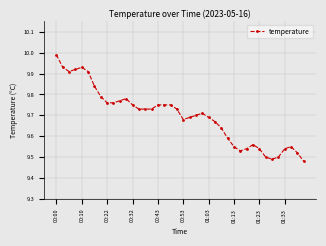

True or false: the data has more than 1 interior local peaks.

True